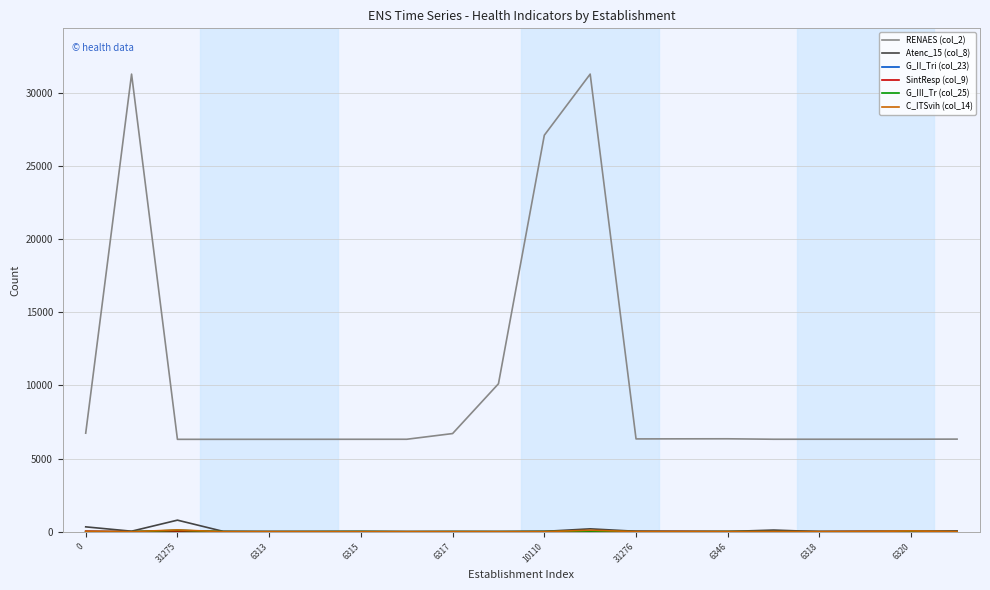

What is the greatest value displayed?

31276